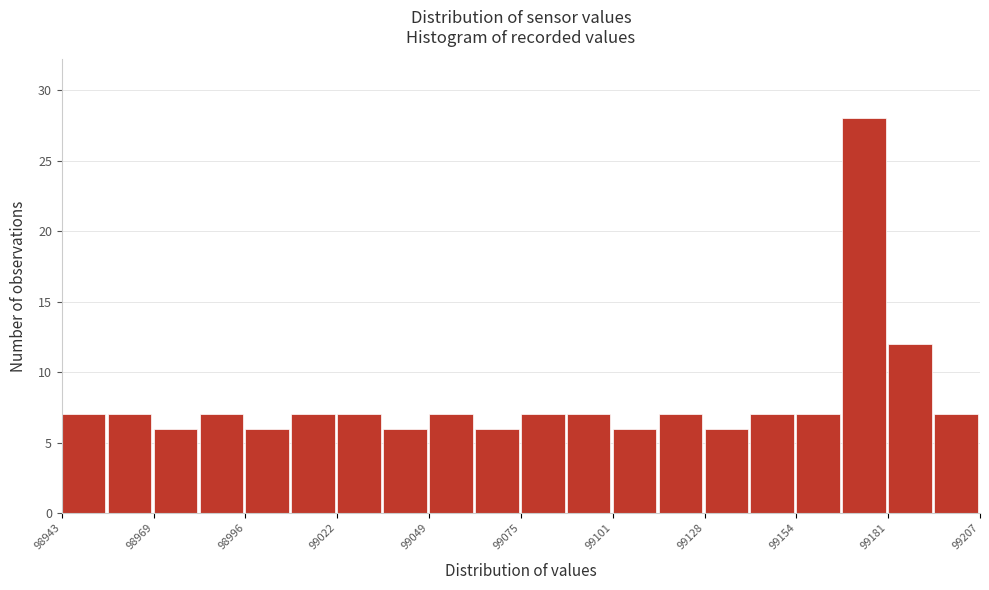

Around what value on the x-axis is the tallest bar? Give the approximate position of its centre, as read against the axis.

99175